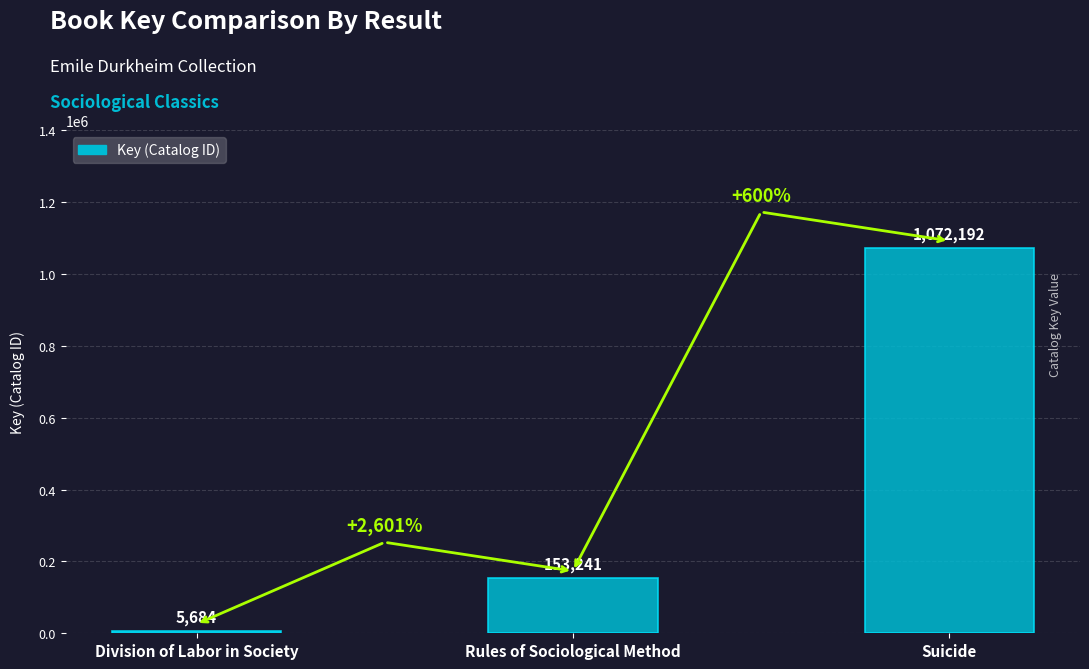

The chart shows a value of 1072192 at Suicide. True or false?

True